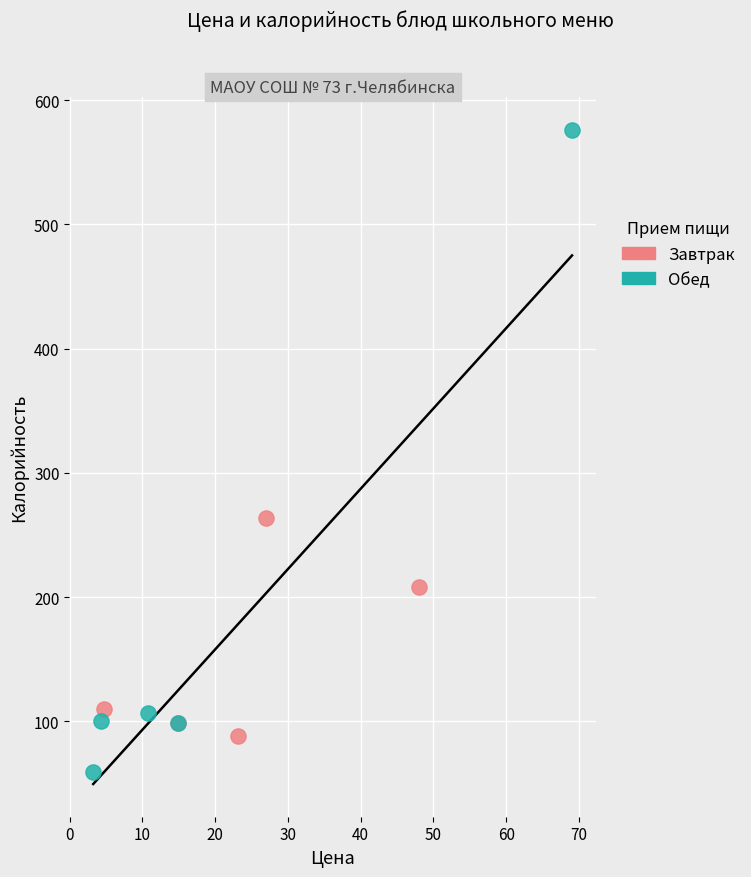

Which series has the widest spread of Y values?

Обед